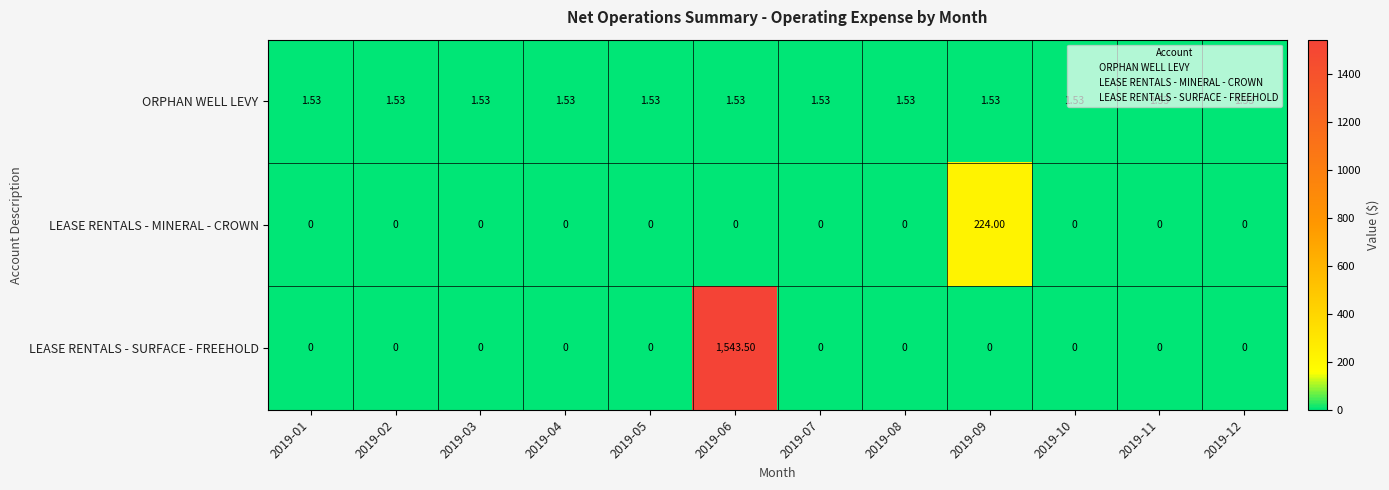

List the series in order of their peak value, highest first.

LEASE RENTALS - SURFACE - FREEHOLD, LEASE RENTALS - MINERAL - CROWN, ORPHAN WELL LEVY